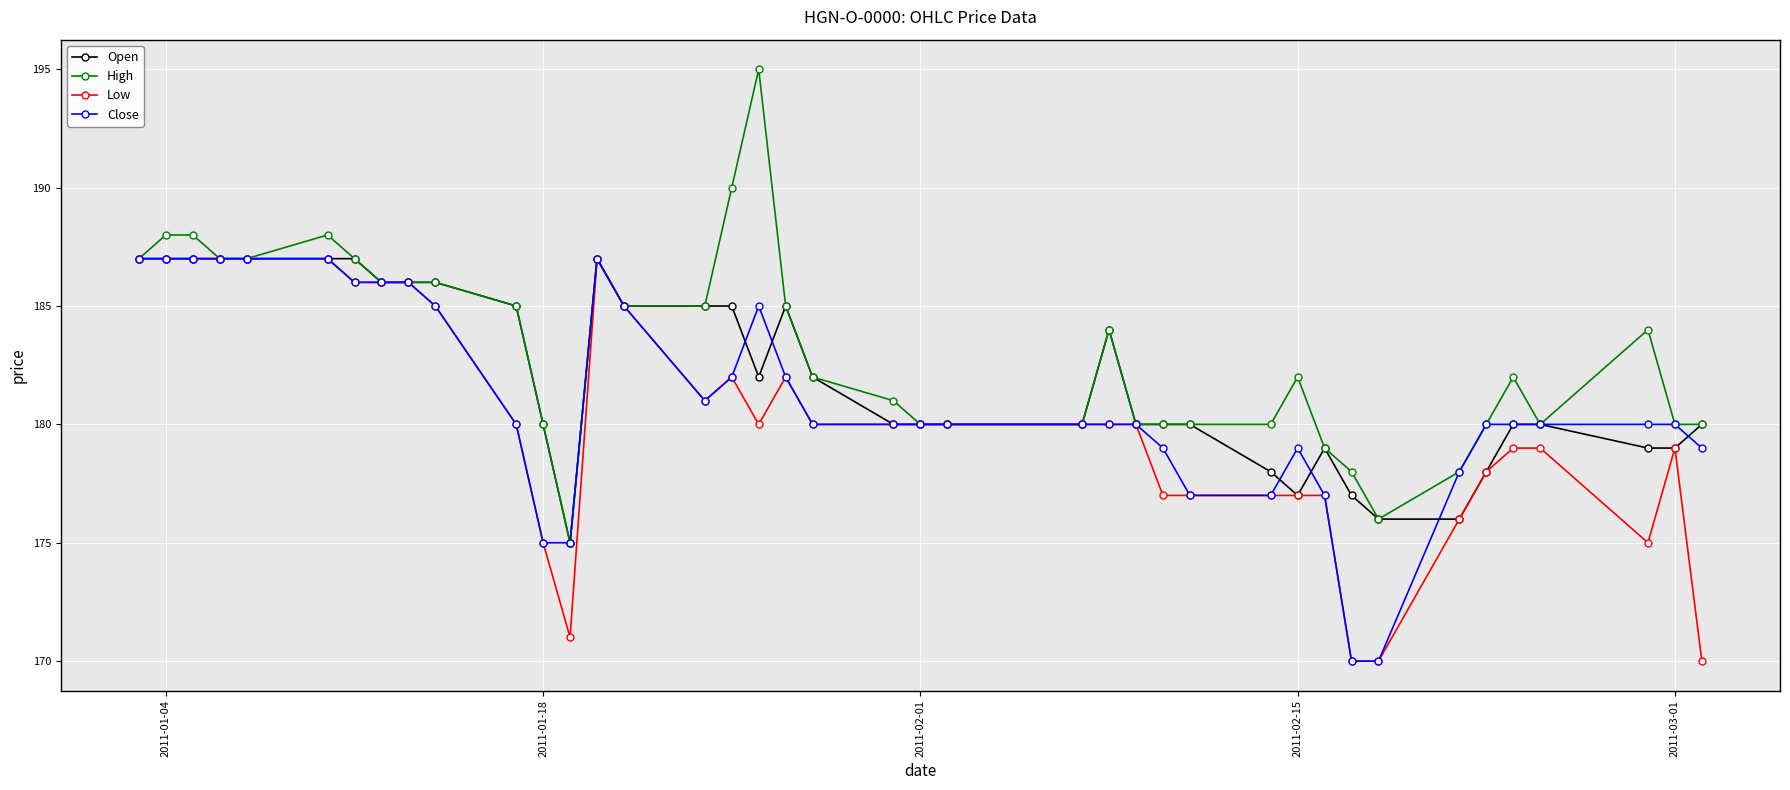

What is the difference between the second highest and minimum values in the High series?

15